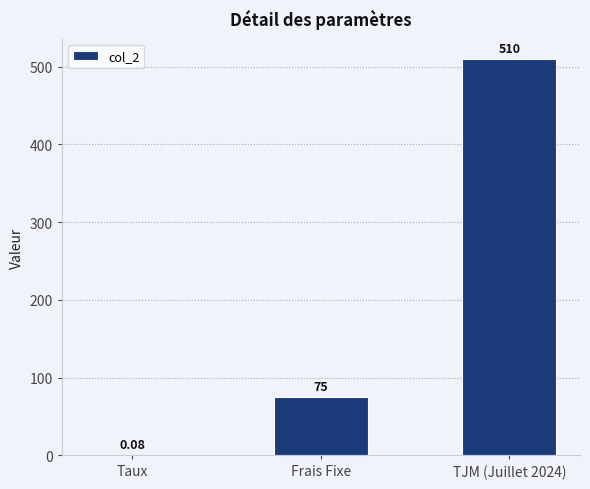

Between TJM (Juillet 2024) and Frais Fixe, which is larger?

TJM (Juillet 2024)